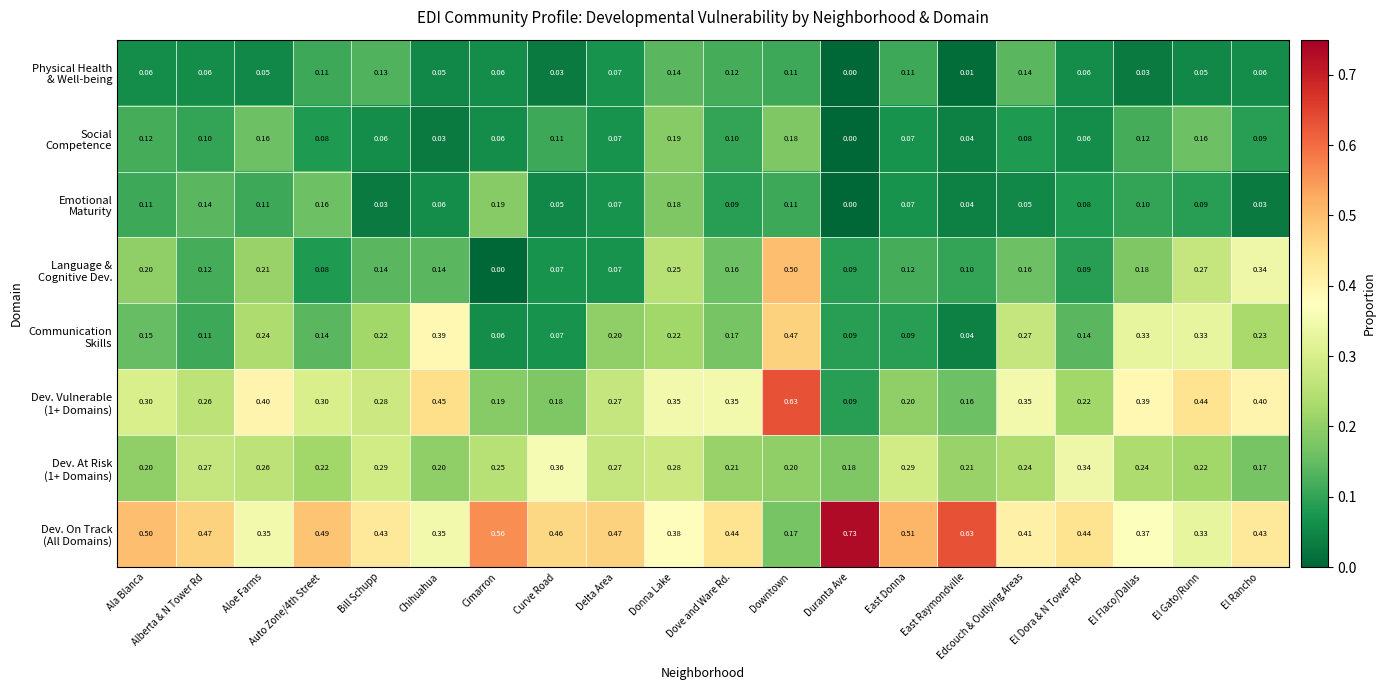

What is the total value across all series at Aloe Farms?

1.8